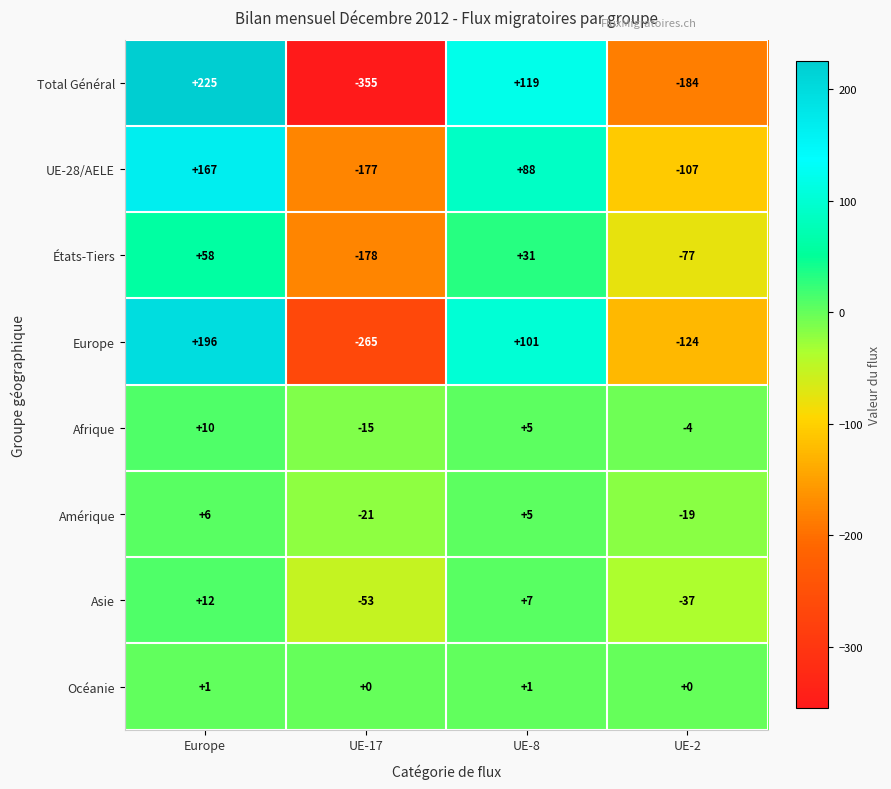

At which category is the sum across all series the highest?

Europe